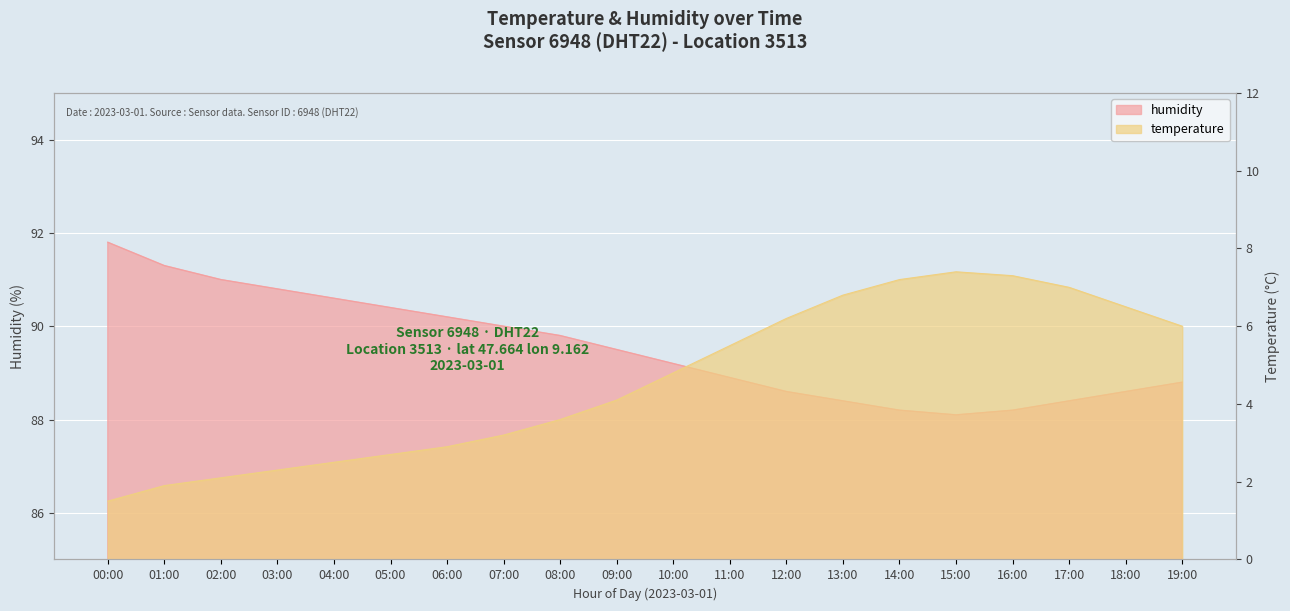

Which series has the largest range (max minus min)?

temperature